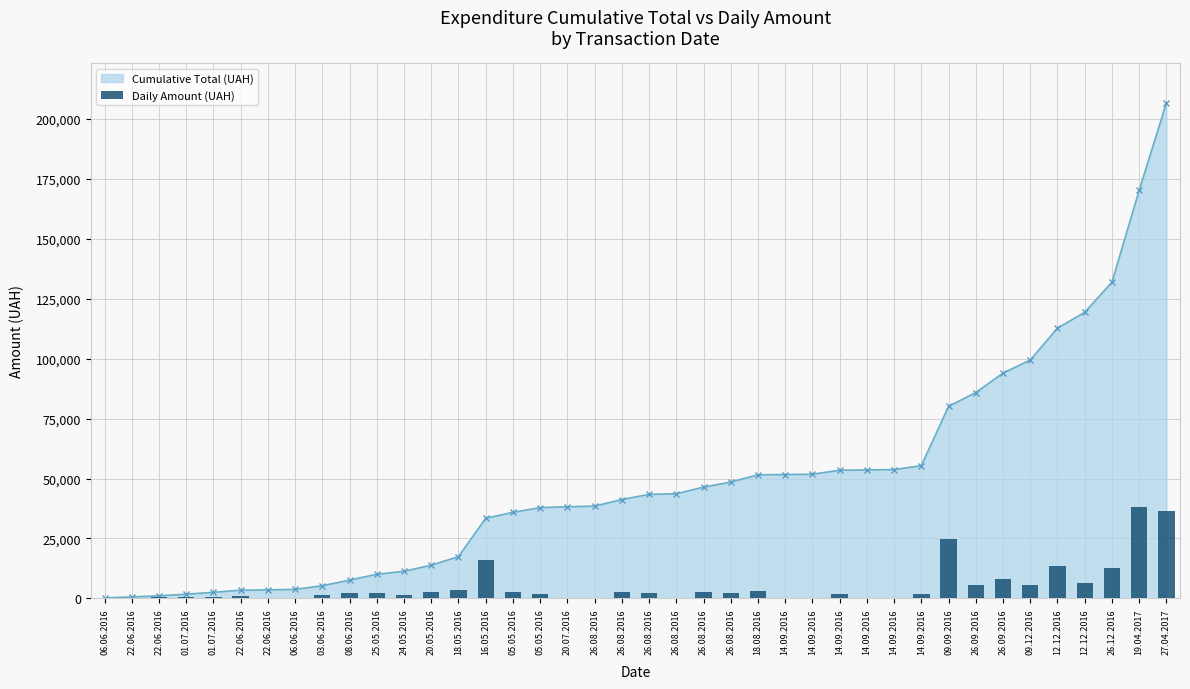

What is the sum of all values?

206757.0